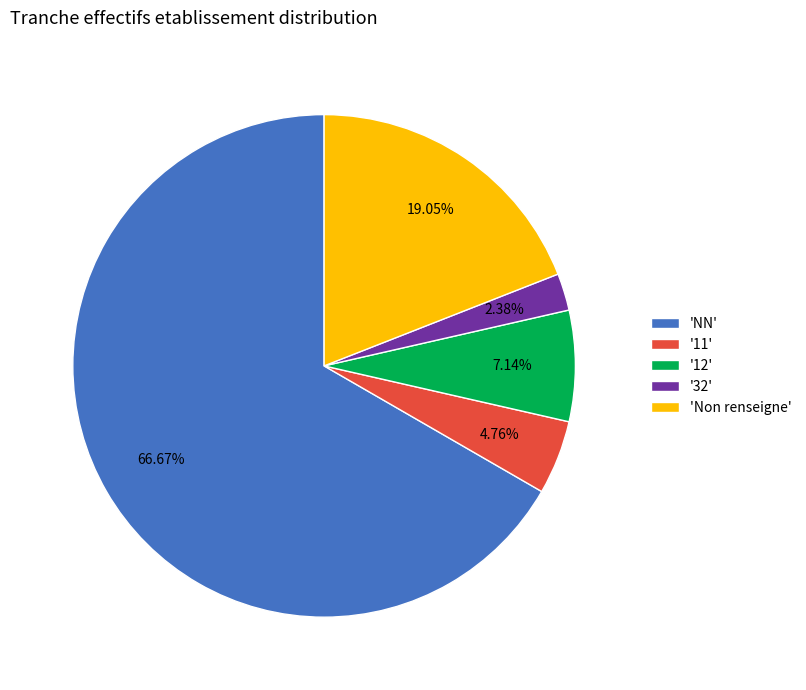

To the nearest percent, what is the difference between the largest and smallest slice percentages?

64%